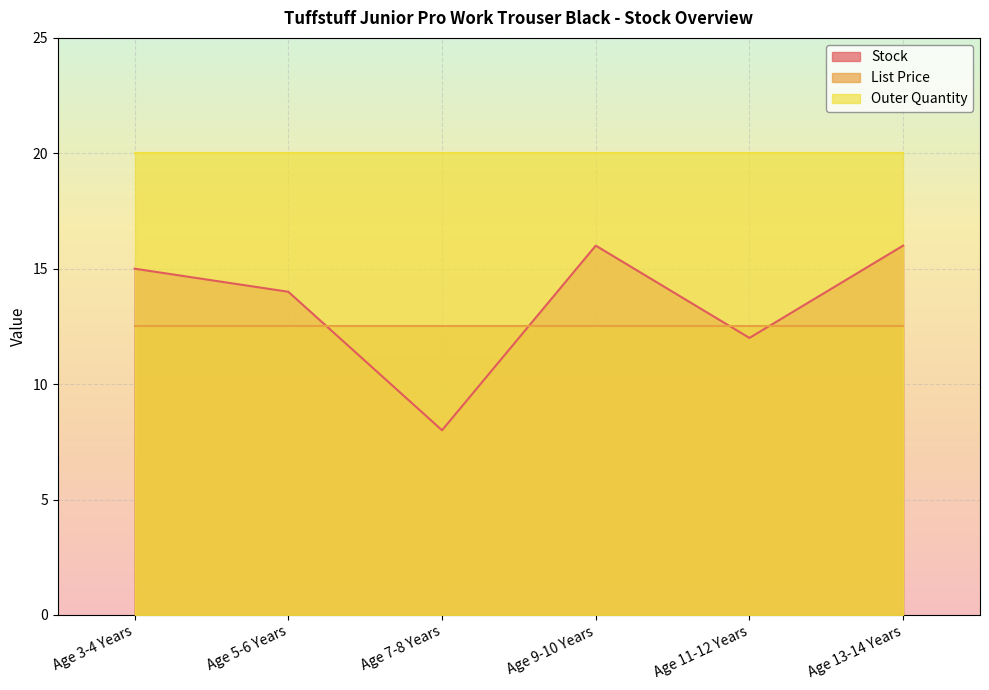

Which series has the largest total across all categories?

Outer Quantity